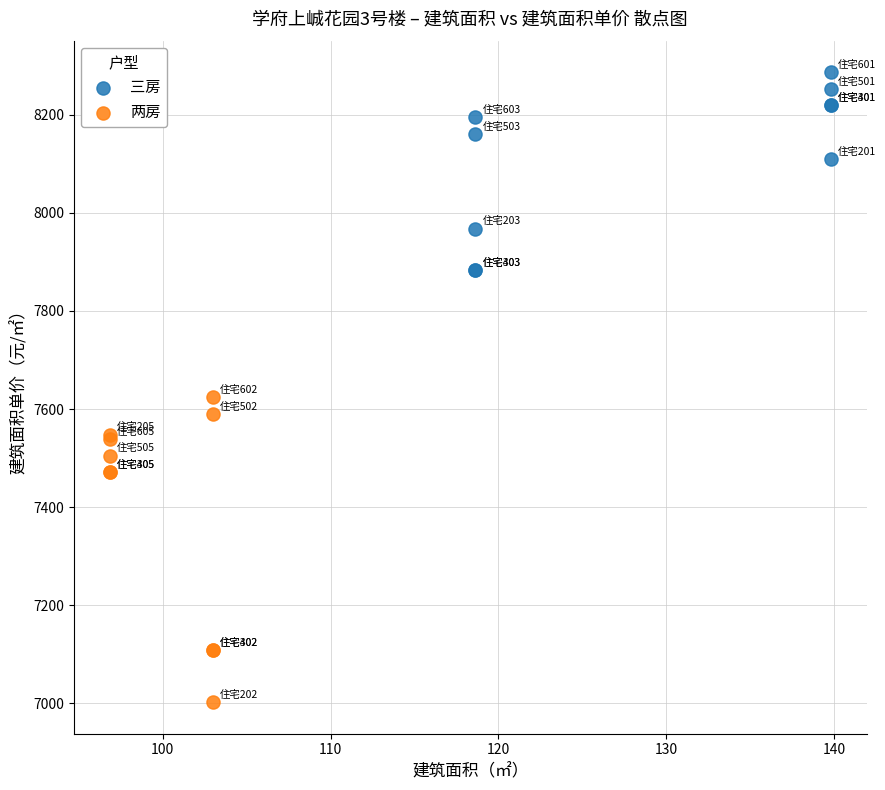

Which series contains the lowest Y value?

两房